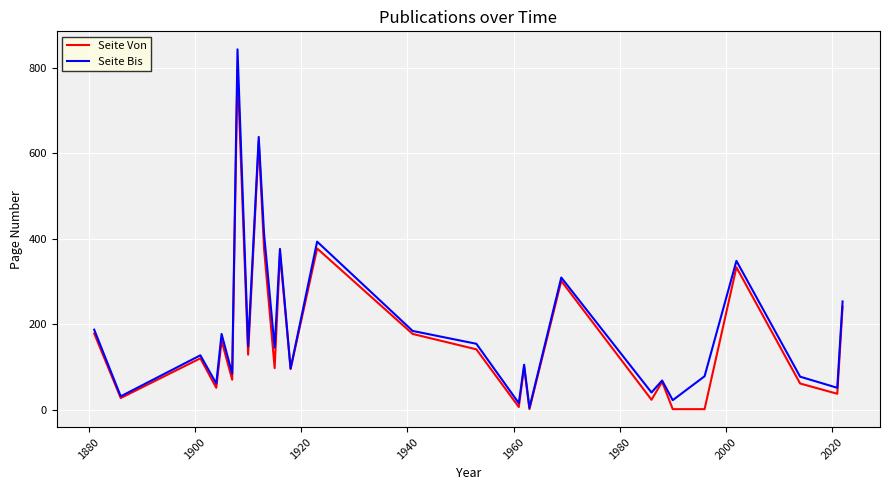

What is the maximum value shown in the chart?

843.0